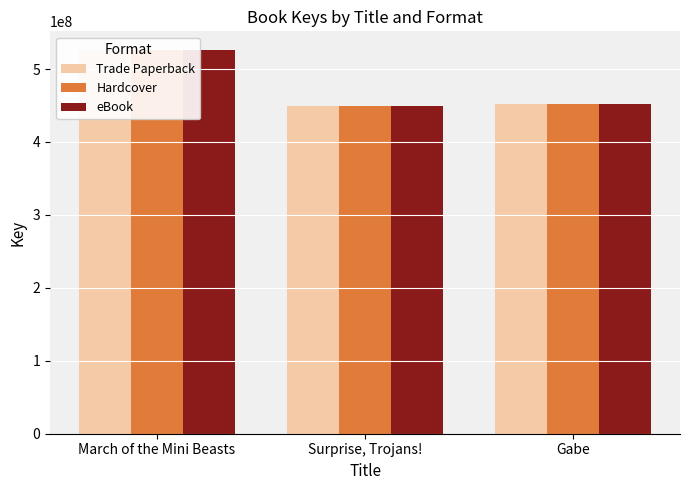

How many data points does each series have?

3